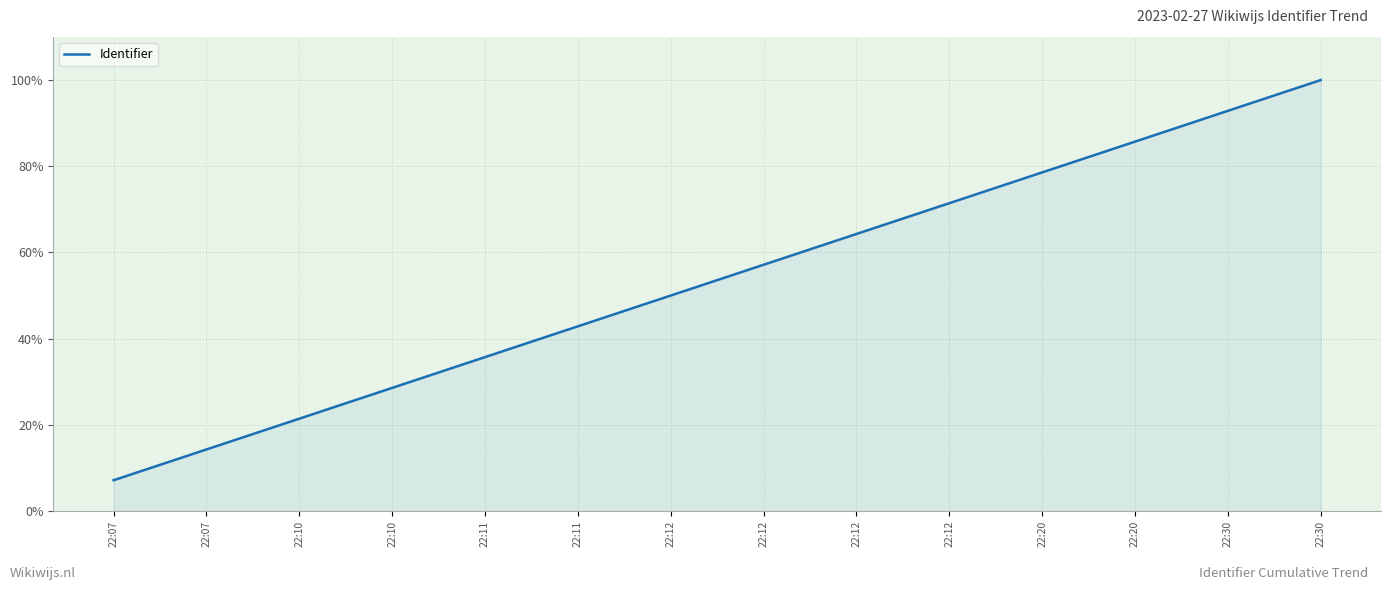

What is the greatest value displayed?

100.0